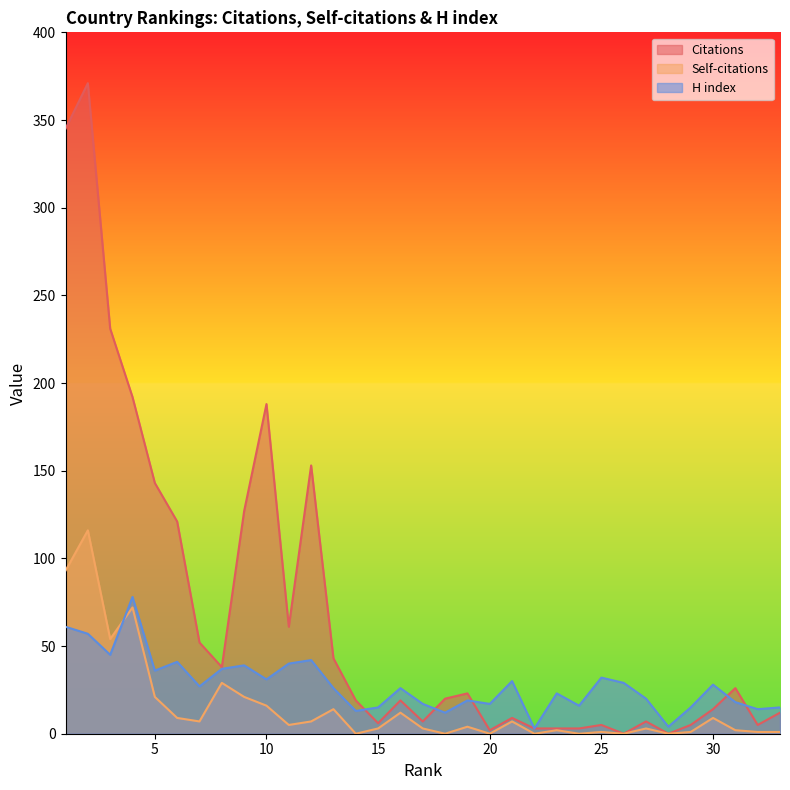

Which label corresponds to the smallest value in the chart?

26